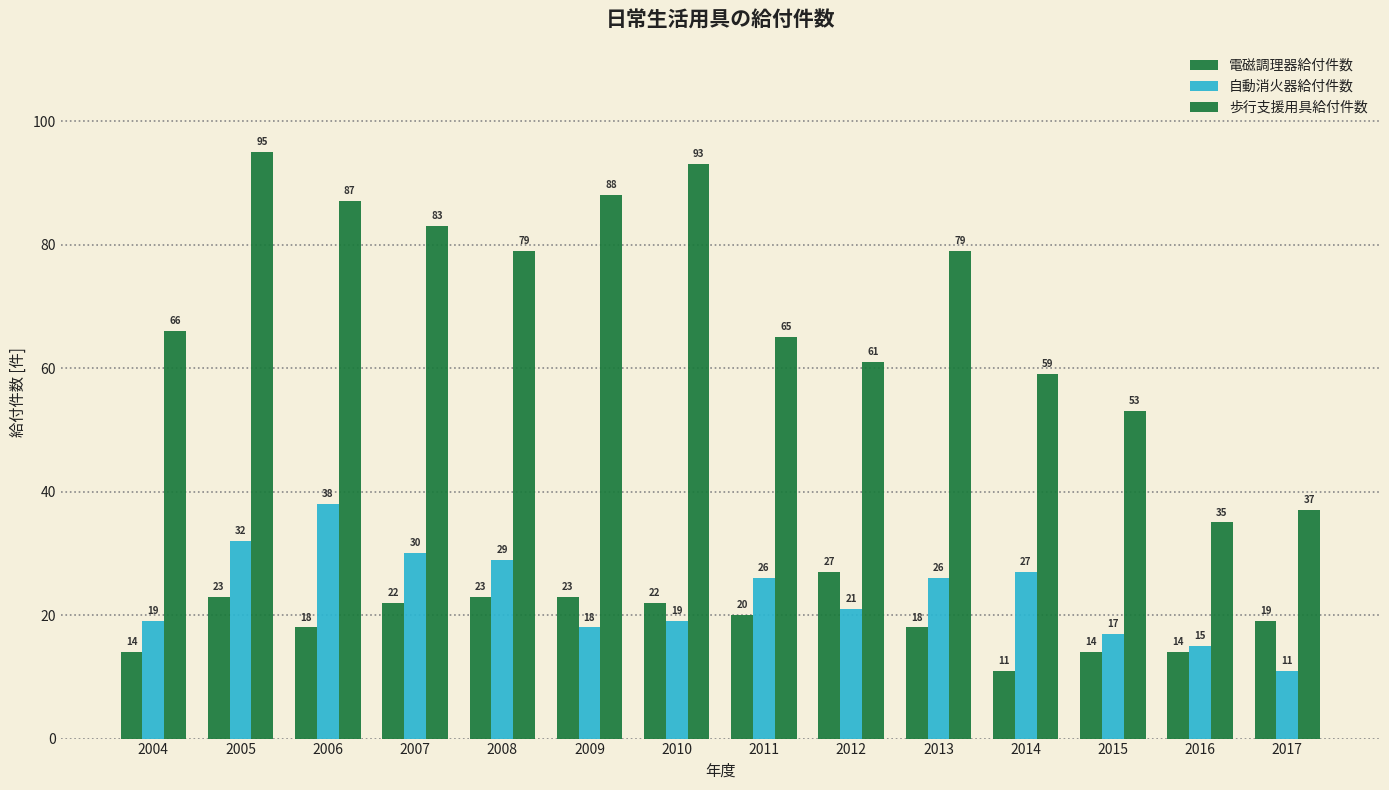

At how many categories does at least one series exceed 92?

2